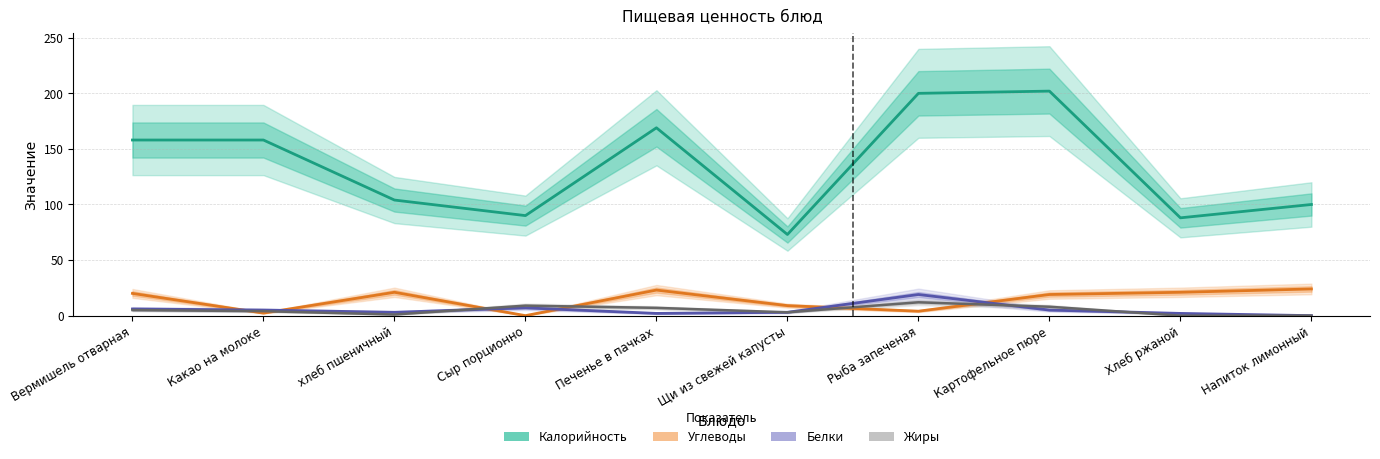

The Белки series shows 2.9 at Картофельное пюре. True or false?

False